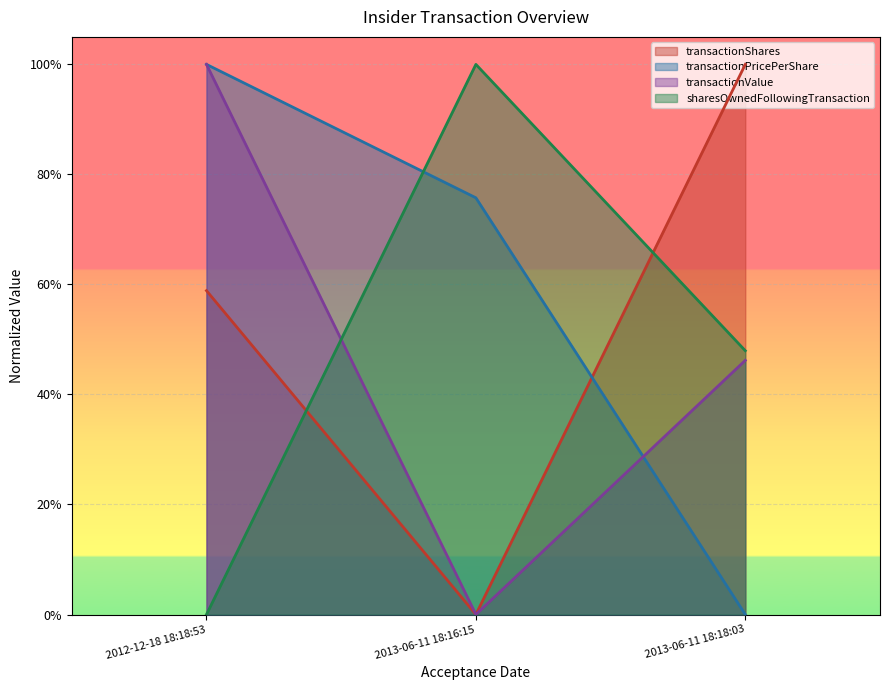

What are all the series names shown in the legend?

transactionShares, transactionPricePerShare, transactionValue, sharesOwnedFollowingTransaction